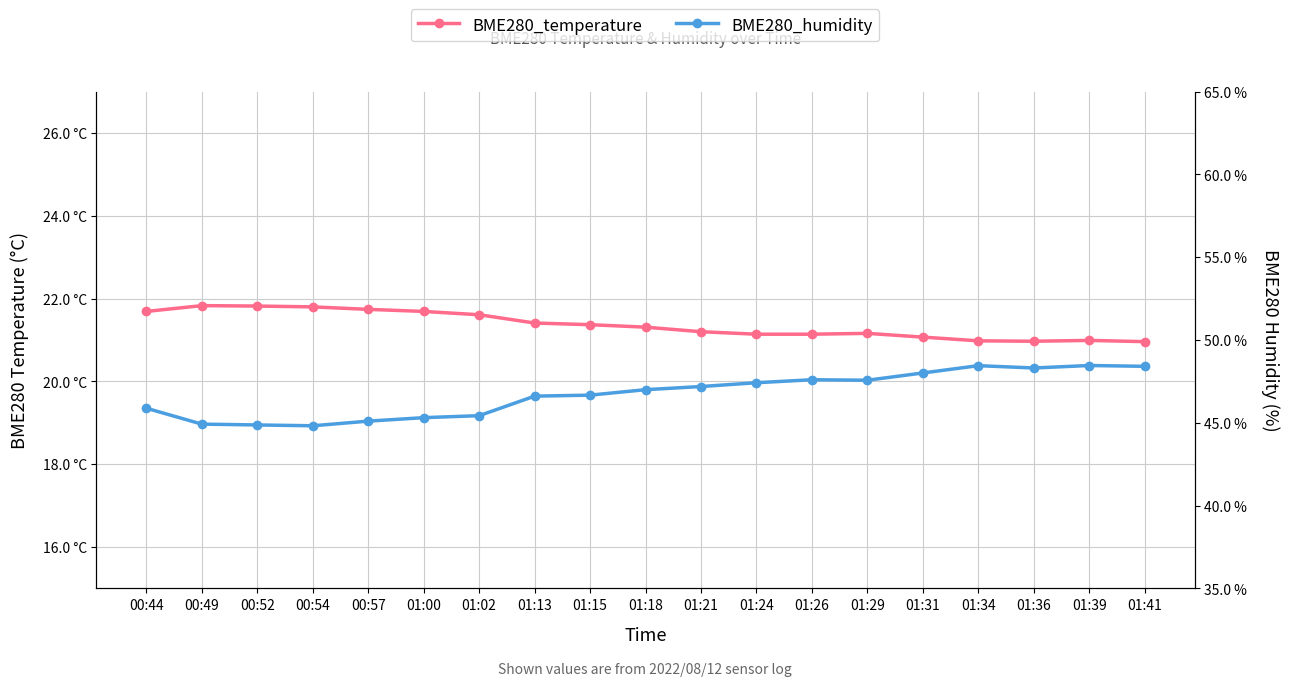

Is the value of BME280_humidity at 01:36 greater than the value of BME280_temperature at 00:44?

Yes